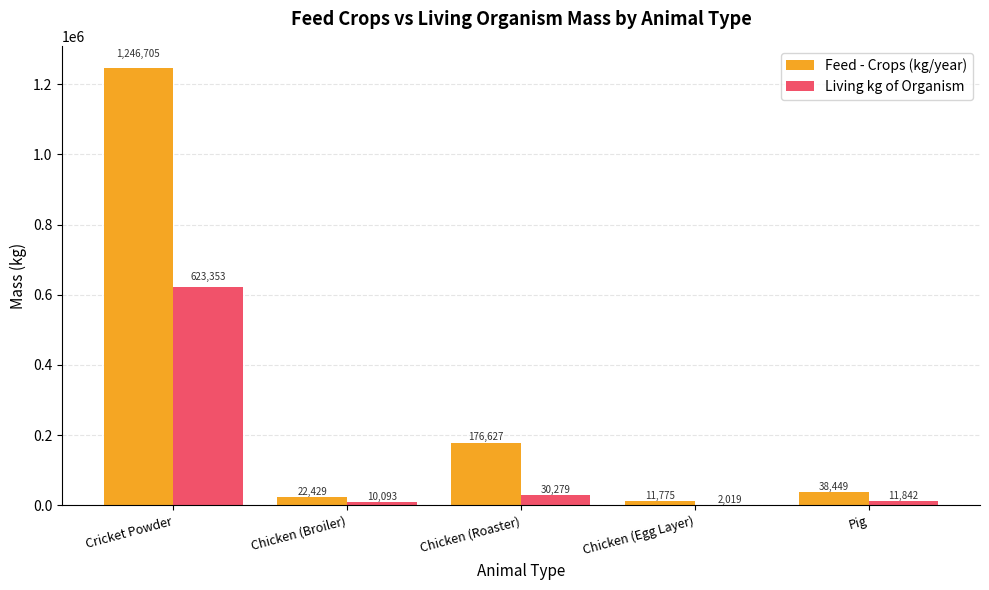

At which label does Living kg of Organism first exceed 11842?

Cricket Powder